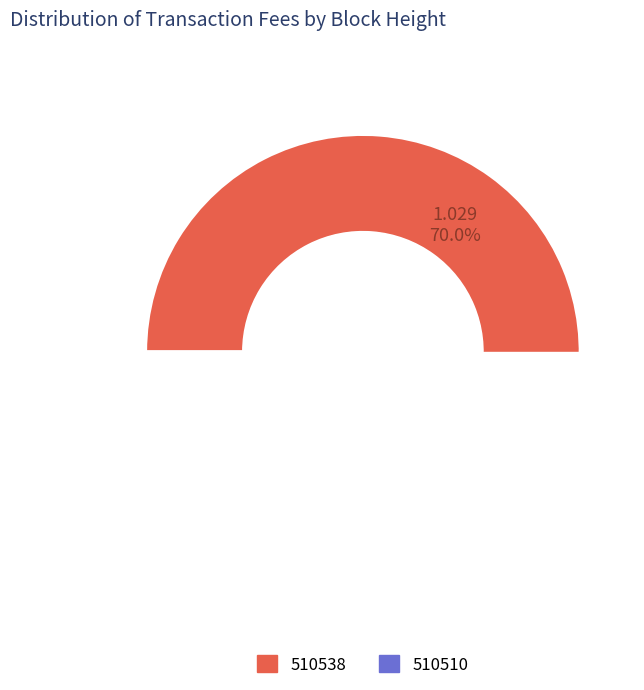

What is the ratio of the value at 510510 to the value at 510538?

0.4